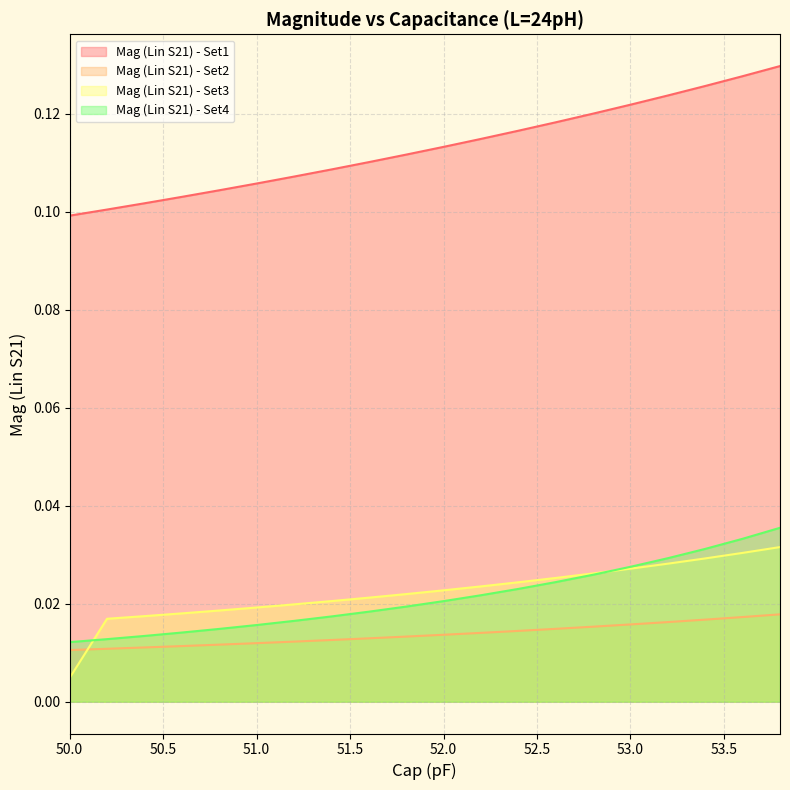

Which series changed the most between 50.8 and 53.8?

Mag (Lin S21) - Set1